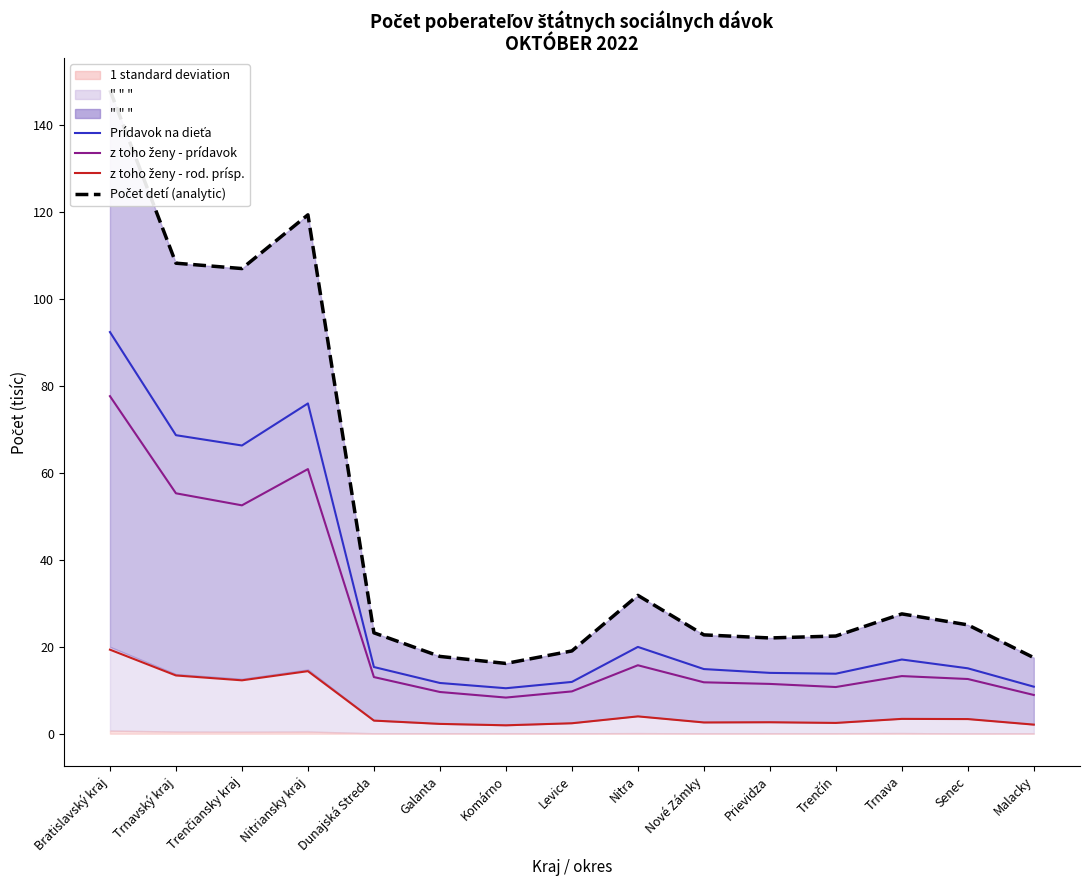

Is the value of Prídavok na dieťa (mean bound) at Komárno greater than the value of z toho ženy - rod. prísp. (mean internalised) at Trnava?

Yes